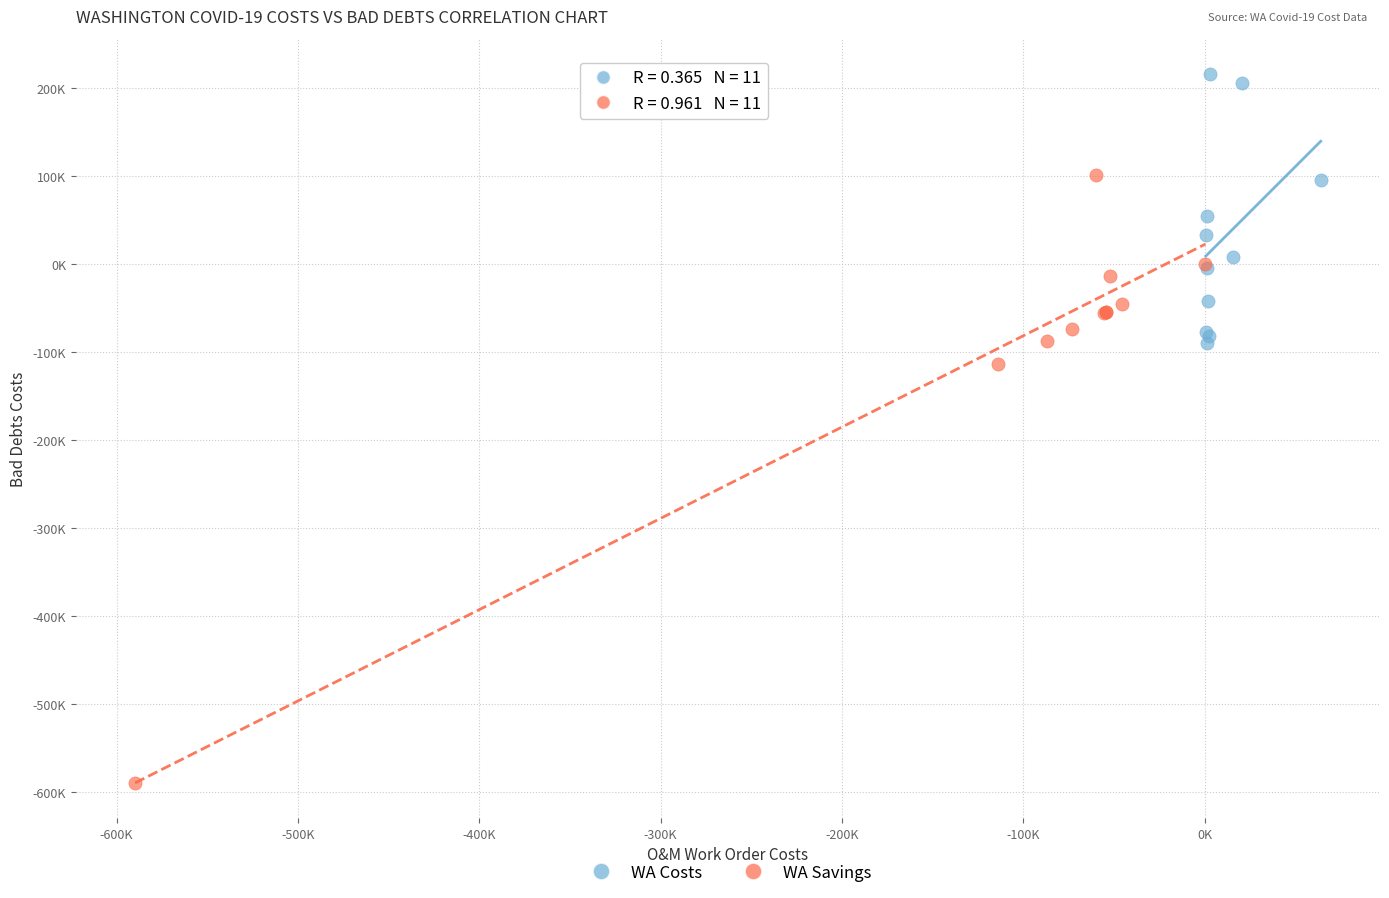

Which series contains the highest Y value?

WA Costs